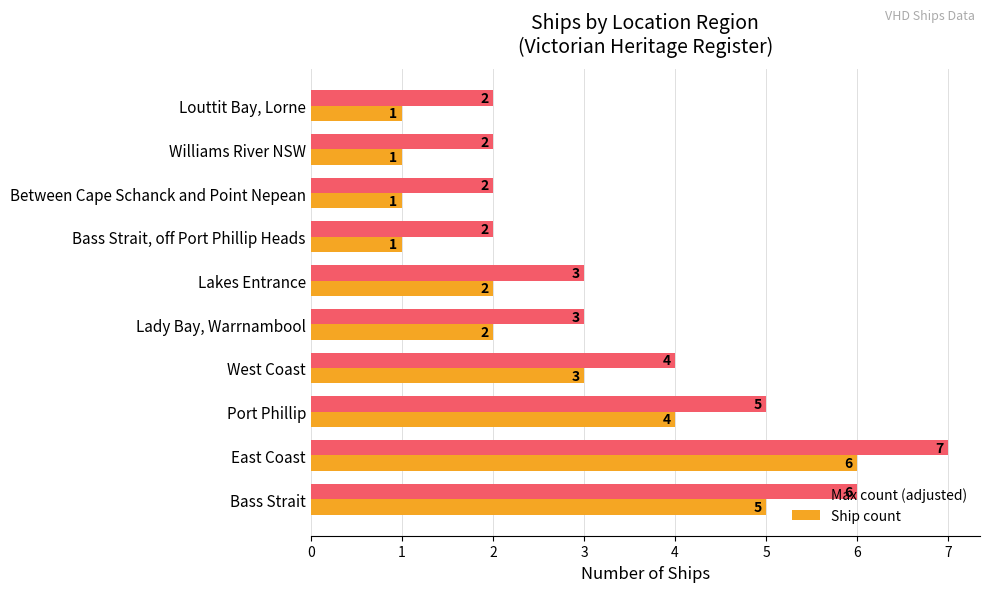

What is the average value of the Max count (adjusted) series?

4